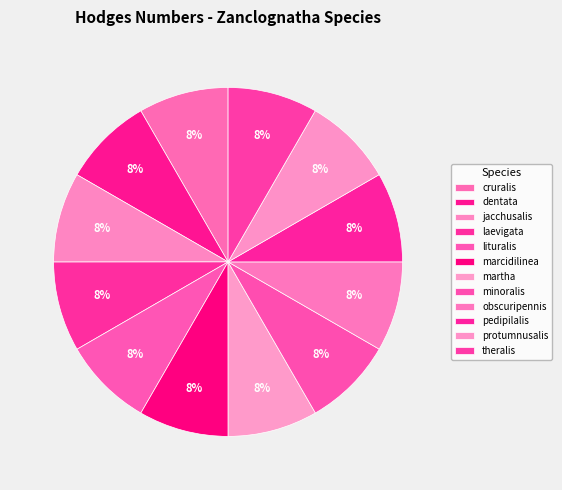

To the nearest percent, what percentage of the pie is laevigata?

8%